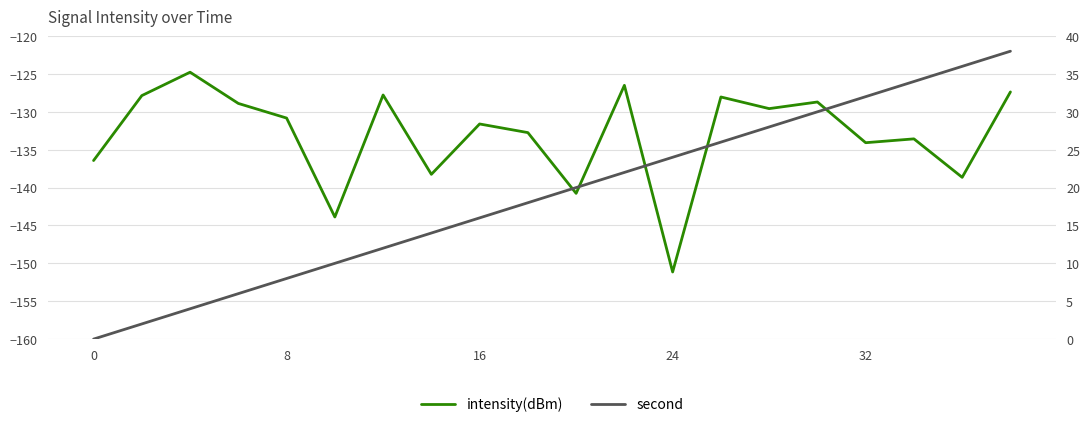

True or false: intensity(dBm) and second cross at least once.

False